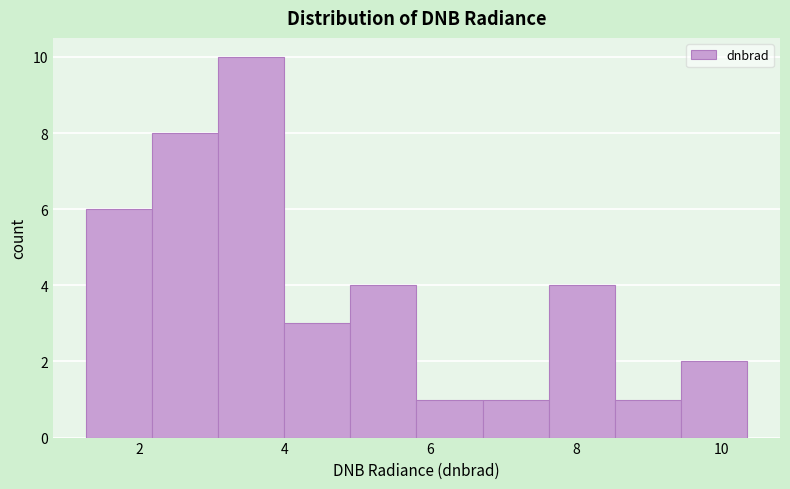

Which range on the x-axis has the tallest bar?

3.0 to 4.0